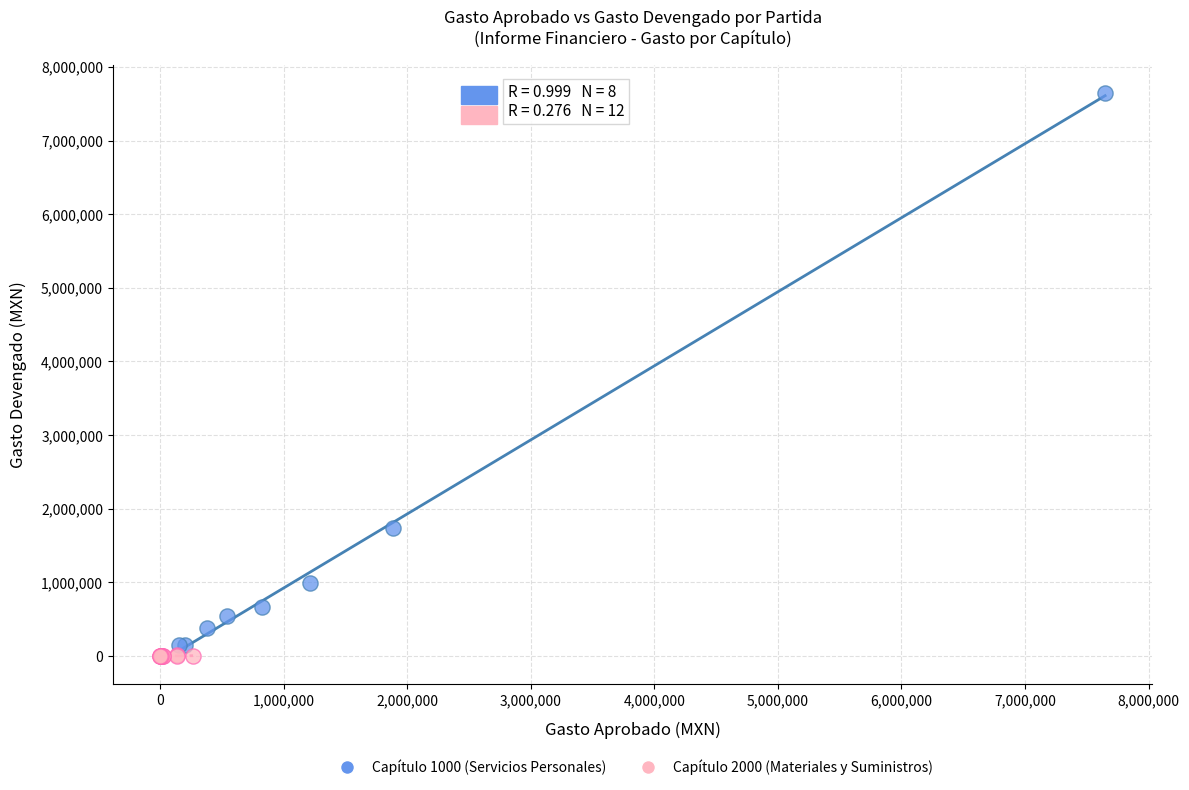

Which series has the widest spread of Y values?

Capítulo 1000 (Servicios Personales)